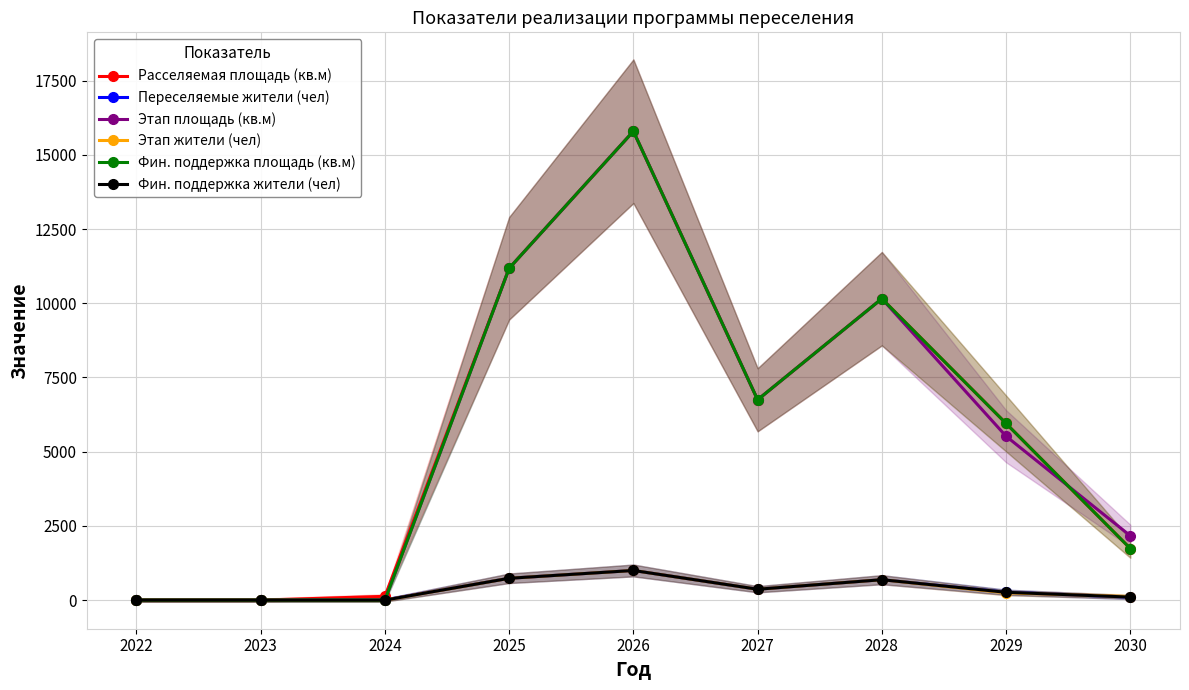

Which series ends up on top after the final intersection of Фин. поддержка площадь (кв.м) and Этап площадь (кв.м)?

Этап площадь (кв.м)